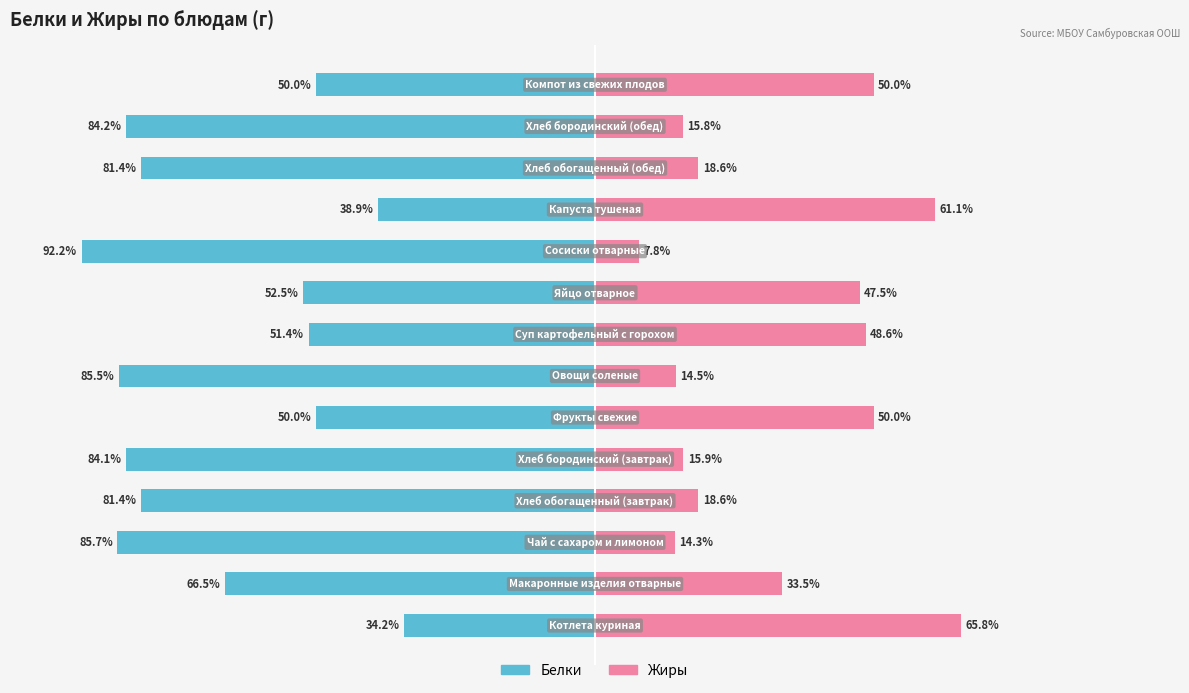

How many values in the Белки series are below -66?

8